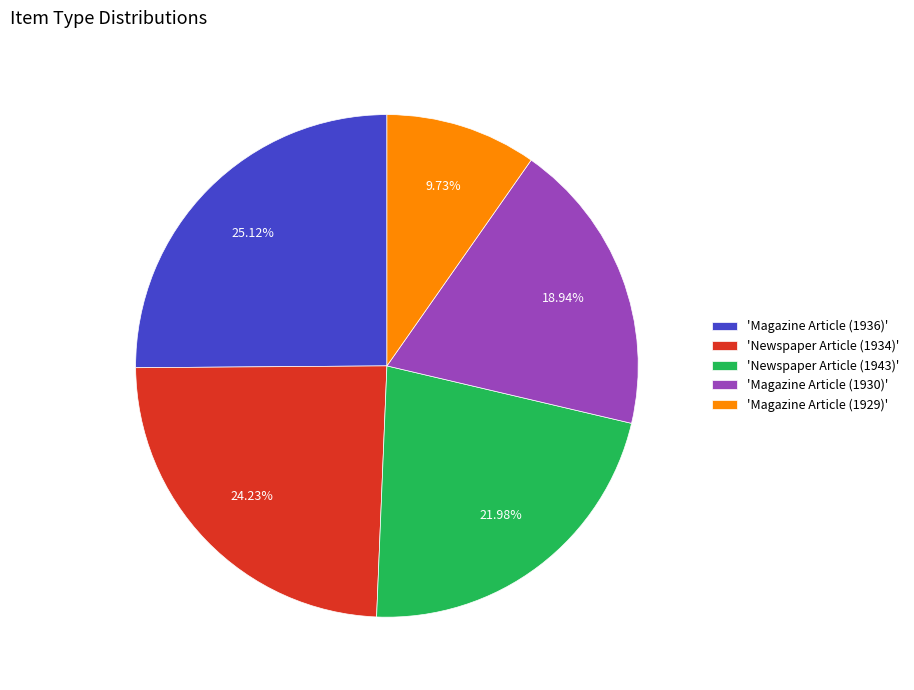

Does 'Magazine Article (1930)' represent more than half of the total?

No